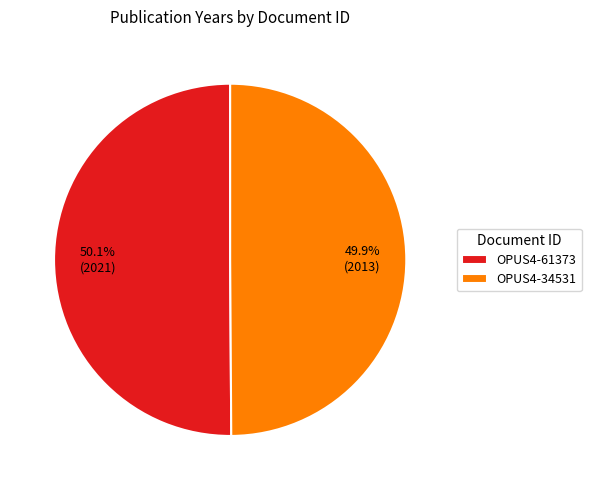

Combined, do OPUS4-61373 and OPUS4-34531 account for over 50%?

Yes